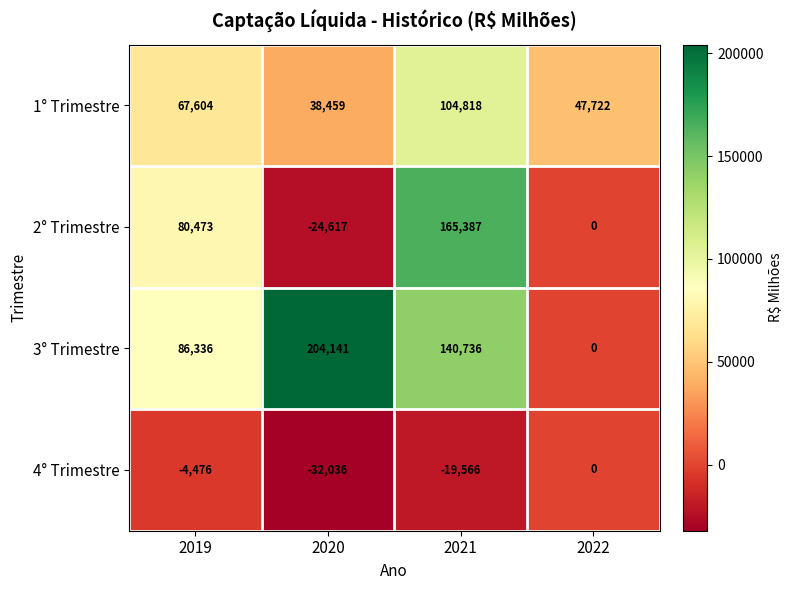

Which series has the widest spread of values?

3° Trimestre